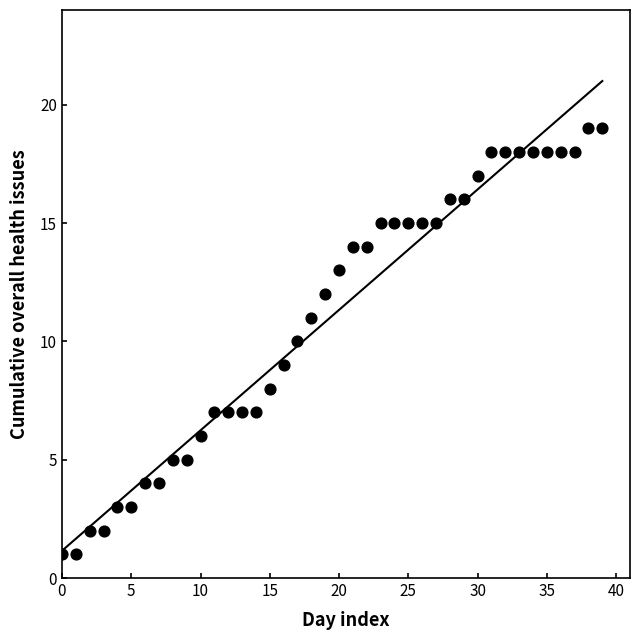

What is the range of Y values (max minus min)?

18